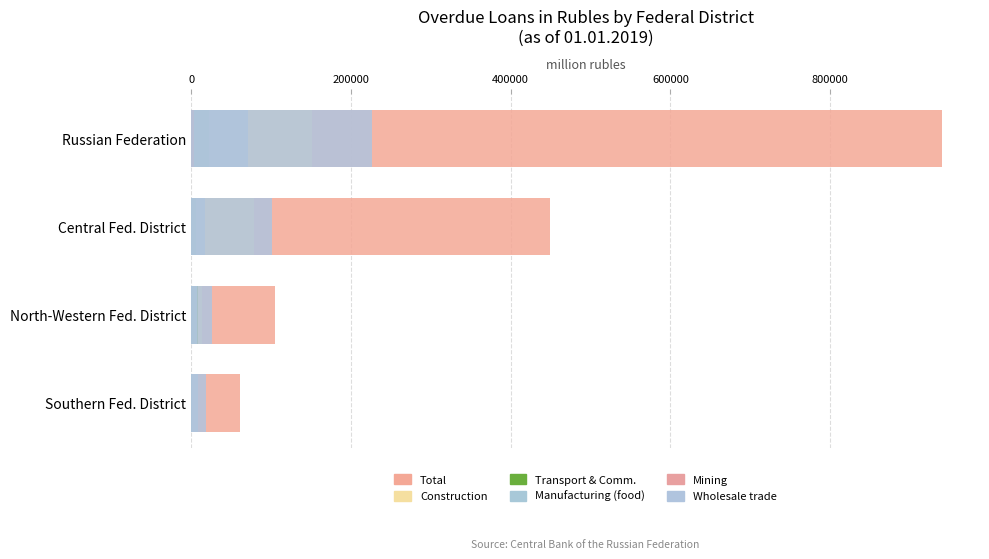

What is the value of the Manufacturing (food) bar at the 2nd from the left?

17745